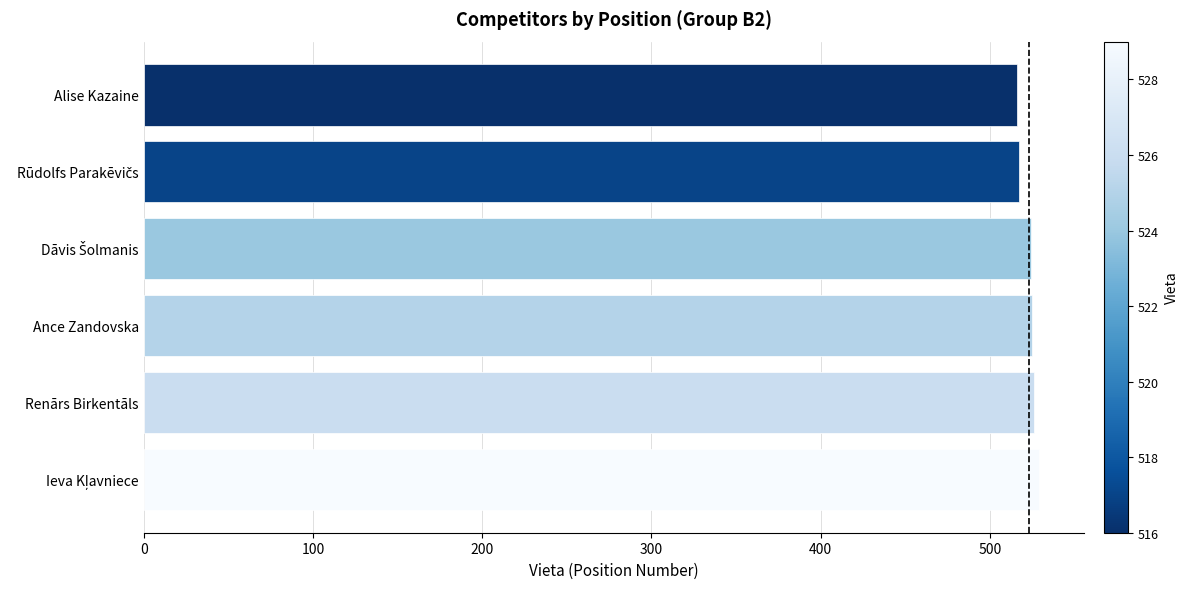

What is the smallest value displayed?

516